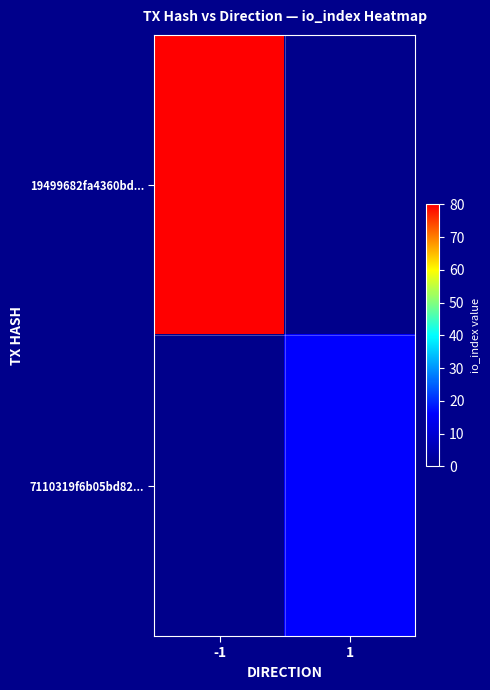

At which category is the sum across all series the highest?

-1